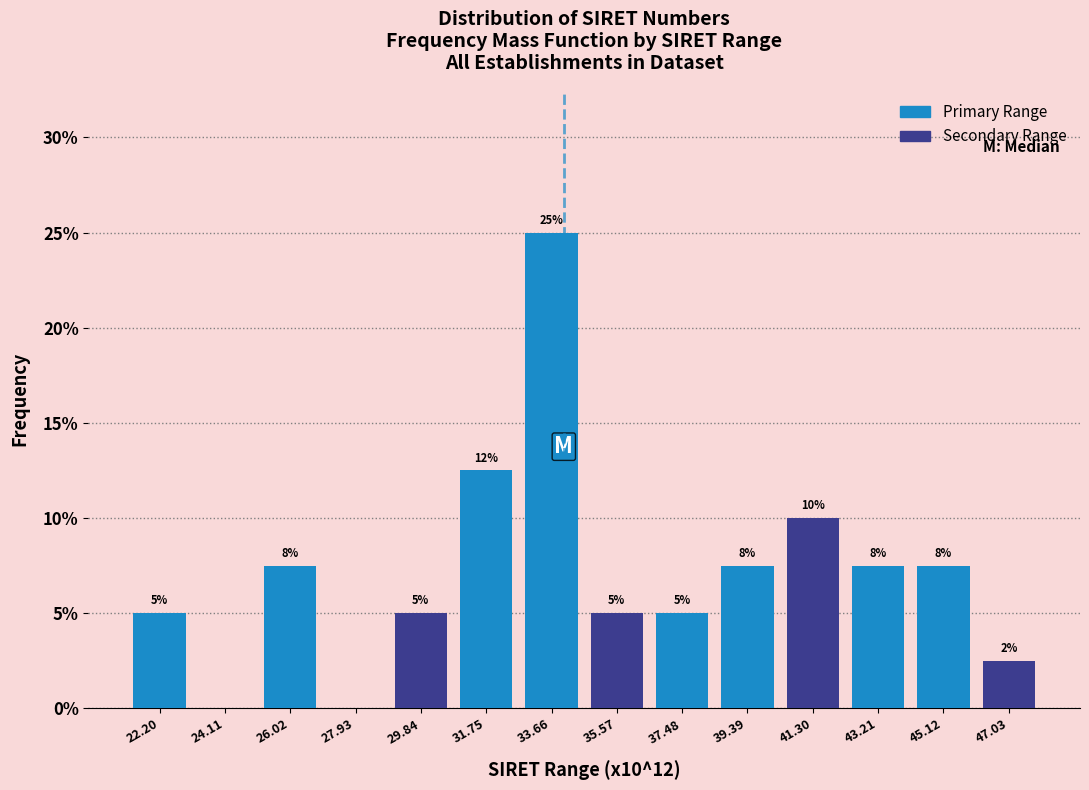

Over which range of the x-axis is the bar tallest?

32.8 to 34.6